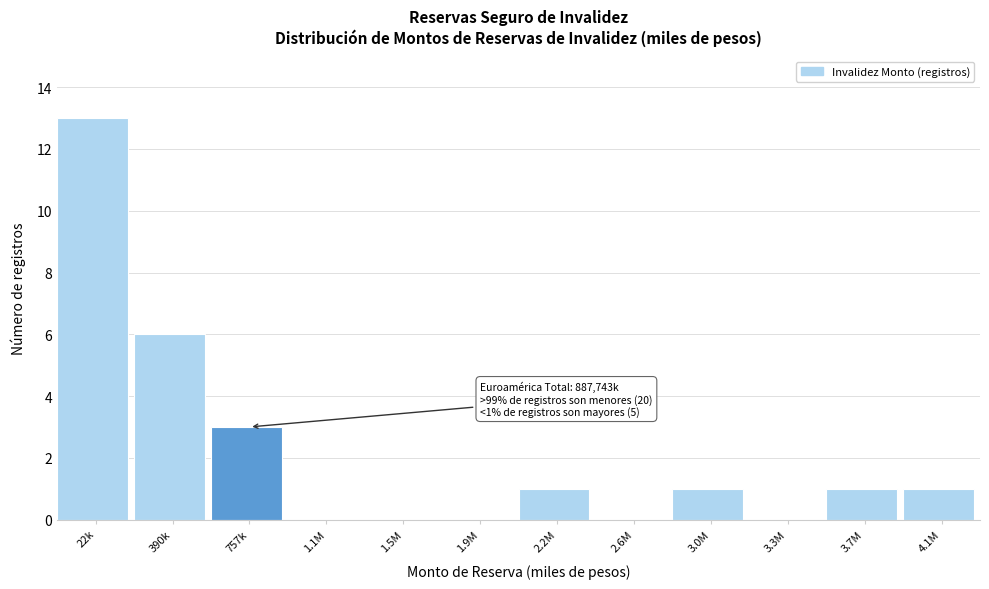

Reading left to right, transcribe all the data shown in this chart.

22k=13	390k=6	757k=3	1.1M=0	1.5M=0	1.9M=0	2.2M=1	2.6M=0	3.0M=1	3.3M=0	3.7M=1	4.1M=1